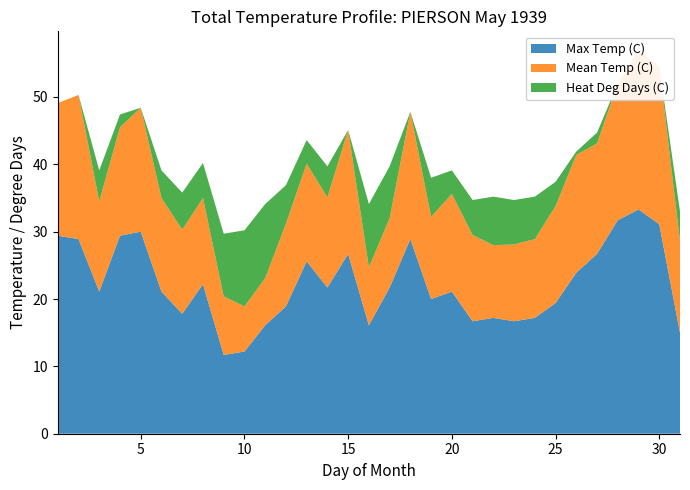

Reading left to right, what are all the values shown in this chart?

Max Temp (C): 1=29.4	2=28.9	3=21.1	4=29.4	5=30.0	6=21.1	7=17.8	8=22.2	9=11.7	10=12.2	11=16.1	12=18.9	13=25.6	14=21.7	15=26.7	16=16.1	17=21.7	18=28.9	19=20.0	20=21.1	21=16.7	22=17.2	23=16.7	24=17.2	25=19.4	26=23.9	27=26.7	28=31.7	29=33.3	30=31.1	31=15.0
Mean Temp (C): 1=19.7	2=21.4	3=13.4	4=16.1	5=18.4	6=13.9	7=12.5	8=12.8	9=8.7	10=6.7	11=7.0	12=12.3	13=14.5	14=13.4	15=18.4	16=8.6	17=10.3	18=18.9	19=12.2	20=14.5	21=12.8	22=10.8	23=11.4	24=11.7	25=14.4	26=17.5	27=16.4	28=20.3	29=23.6	30=23.4	31=13.6
Heat Deg Days (C): 1=0.0	2=0.0	3=4.6	4=1.9	5=0.0	6=4.1	7=5.5	8=5.2	9=9.3	10=11.3	11=11.0	12=5.7	13=3.5	14=4.6	15=0.0	16=9.4	17=7.7	18=0.0	19=5.8	20=3.5	21=5.2	22=7.2	23=6.6	24=6.3	25=3.6	26=0.5	27=1.6	28=0.0	29=0.0	30=0.0	31=4.4